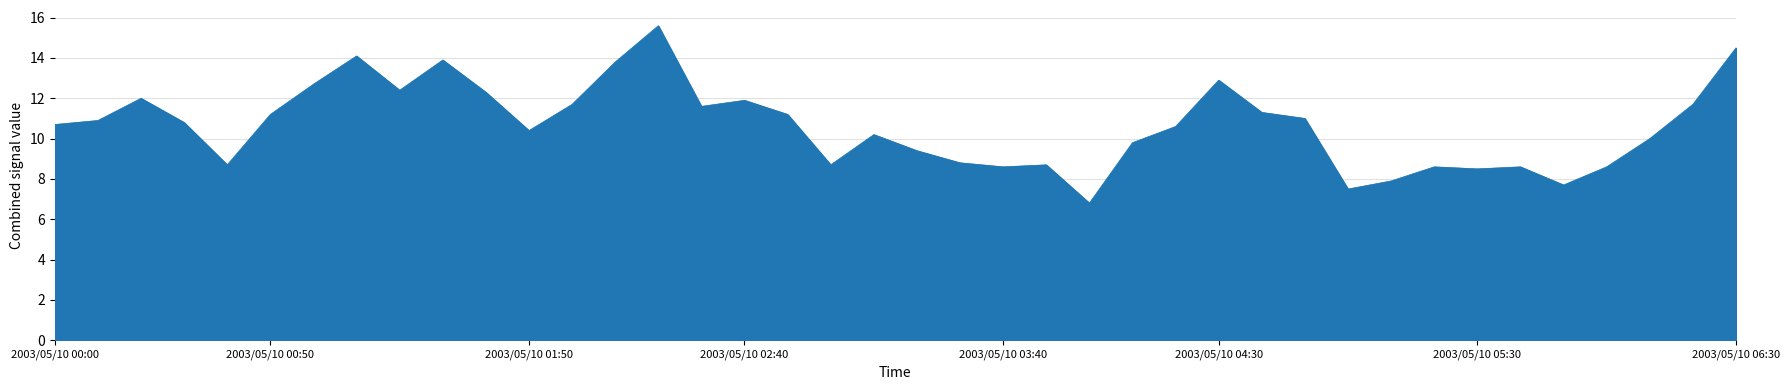

Does the chart display data point markers on the line(s)?

No